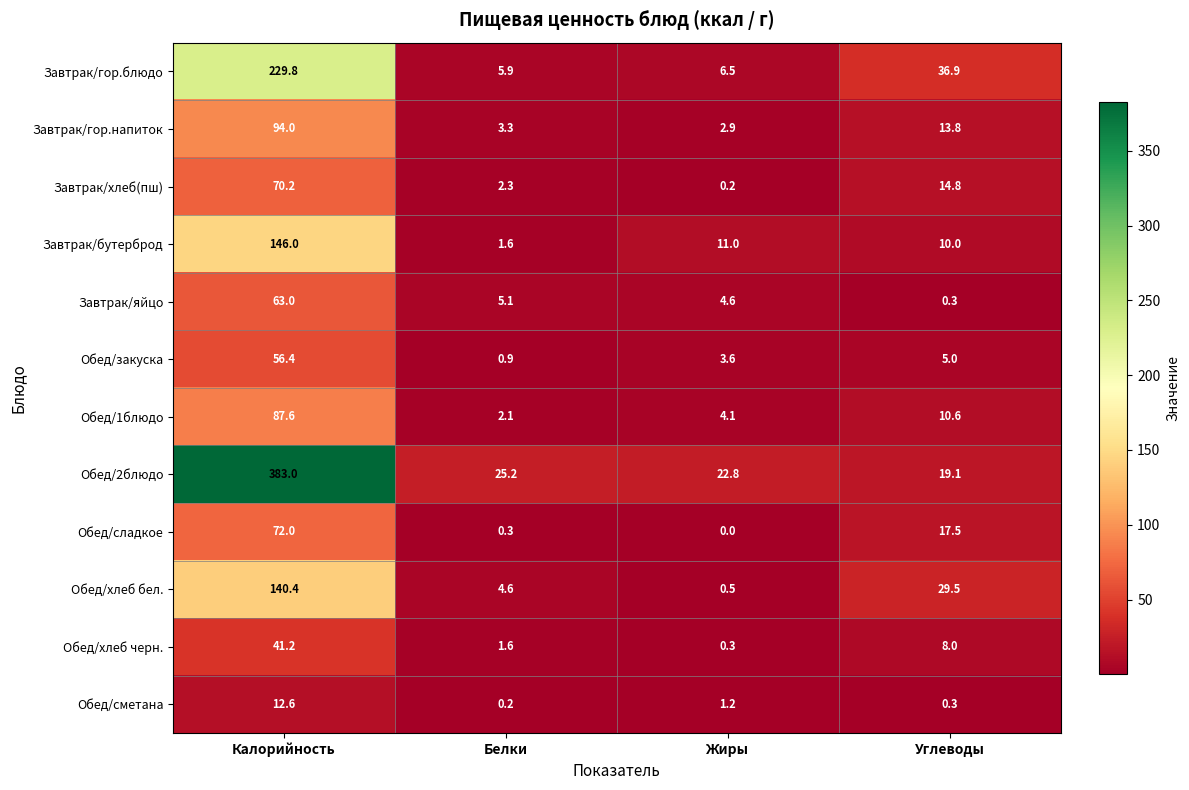

The Обед/сладкое series shows 7.0 at Углеводы. True or false?

False